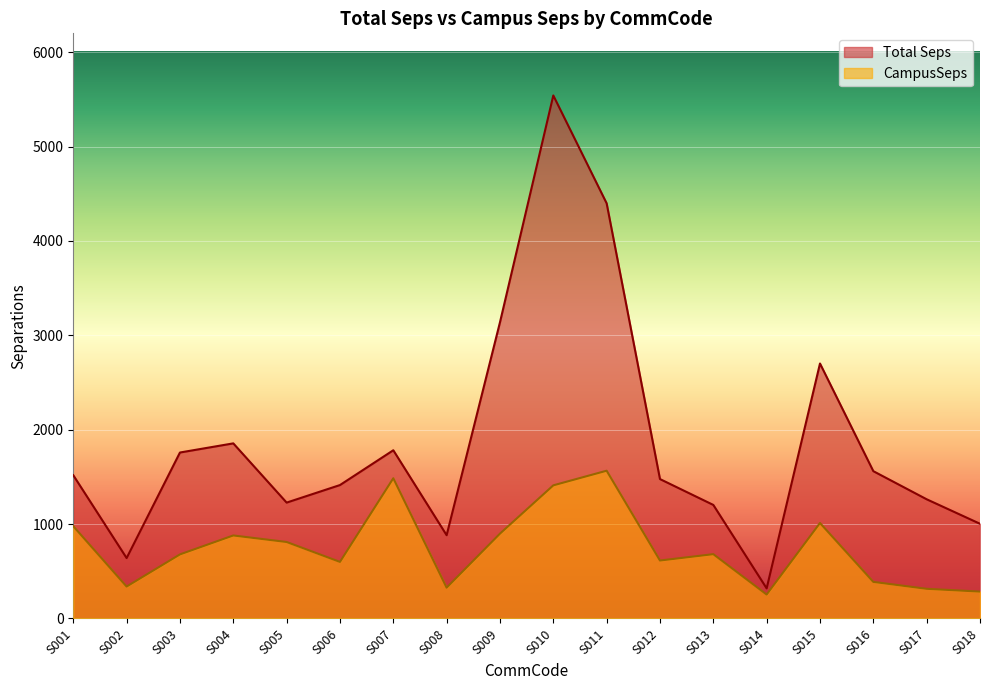

Rank the series by their average value, from highest to lowest.

Total Seps, CampusSeps